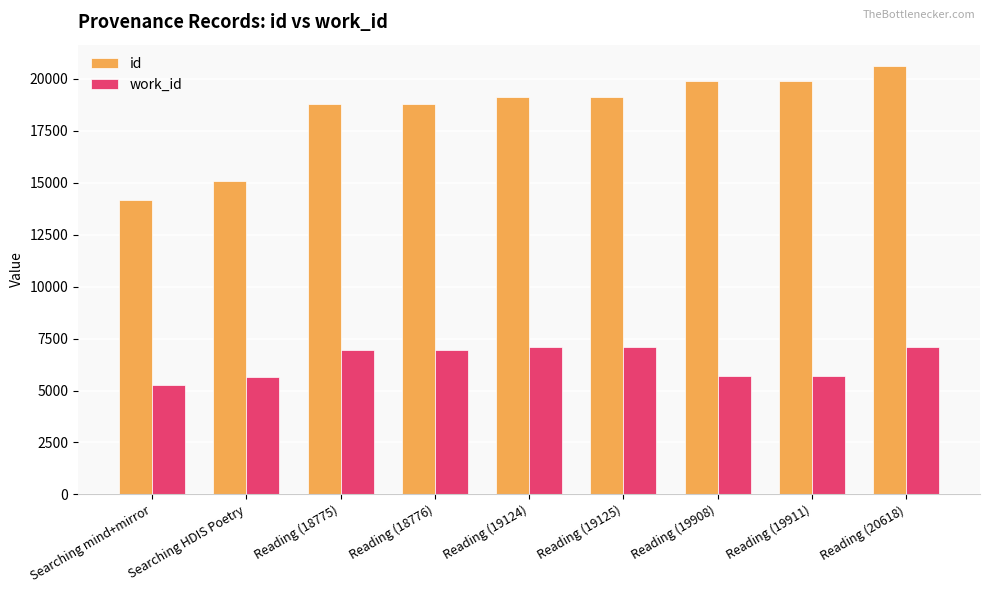

Which label corresponds to the smallest value in the chart?

Searching mind+mirror